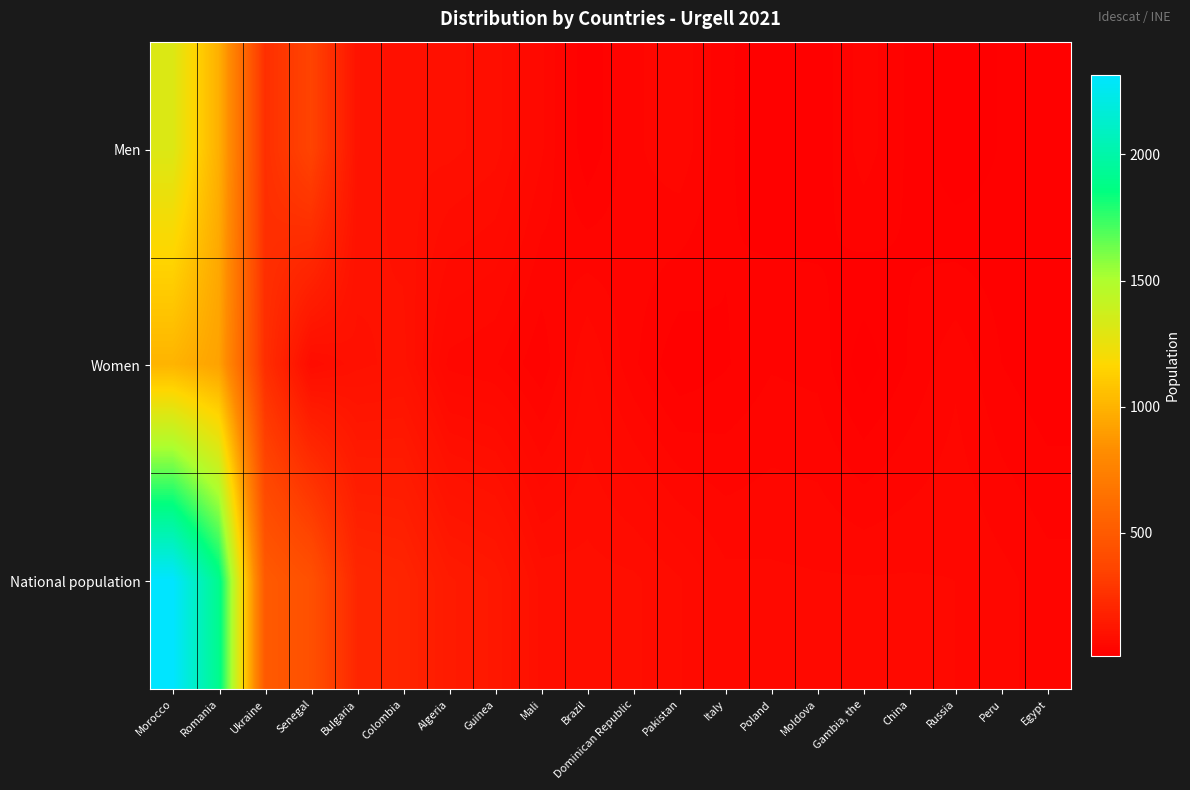

Rank the series by their average value, from highest to lowest.

National population, Men, Women